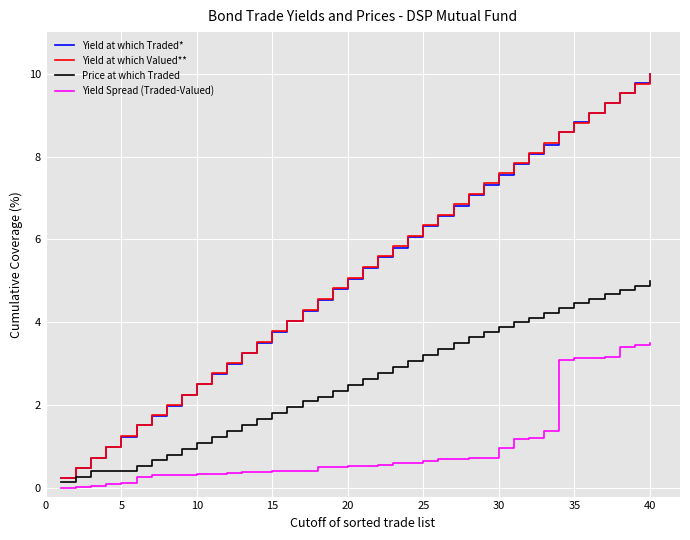

Which series has the widest spread of values?

Yield at which Traded*